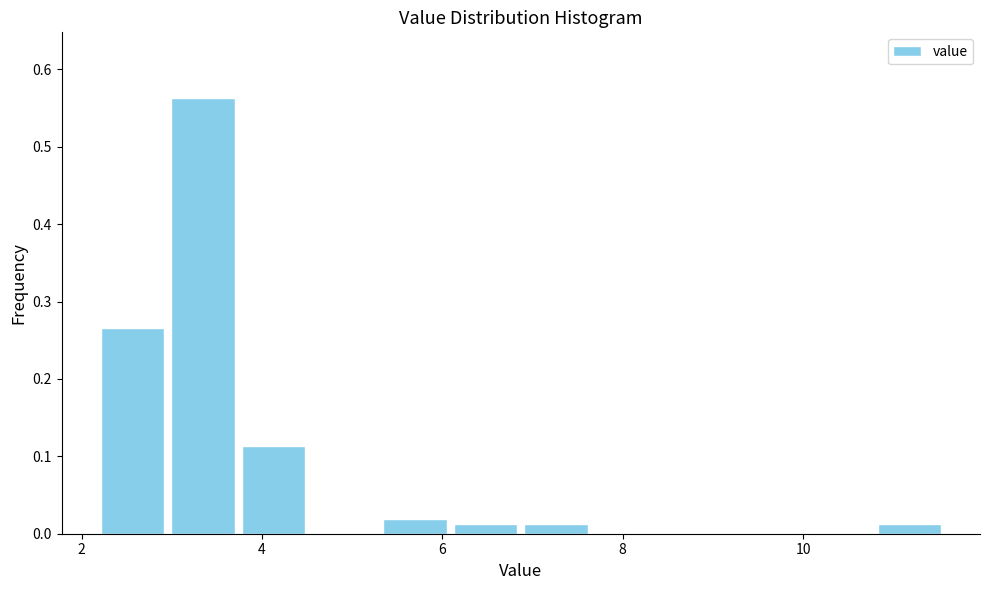

Around what value on the x-axis is the tallest bar? Give the approximate position of its centre, as read against the axis.

3.4